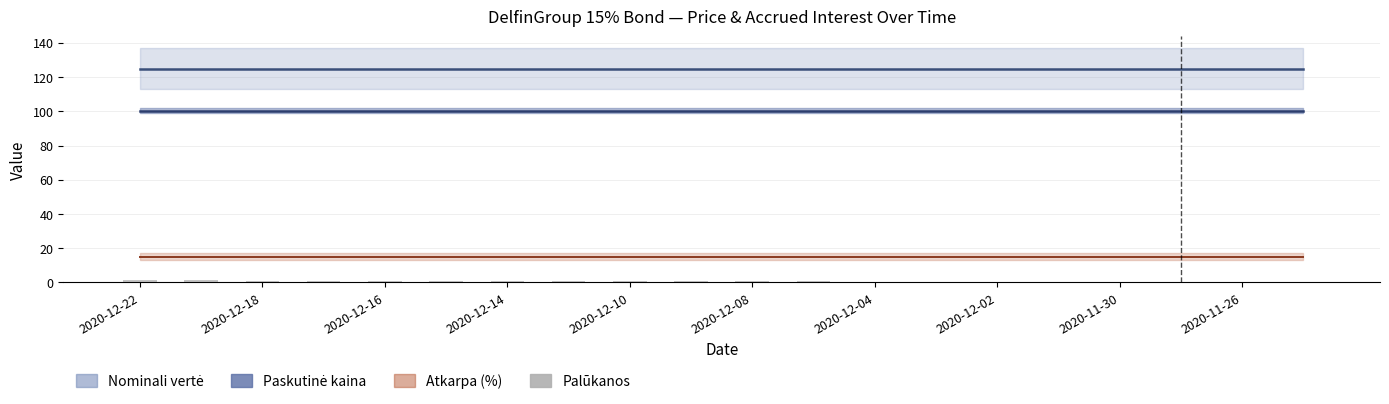

What is the sum of all values?

13.4